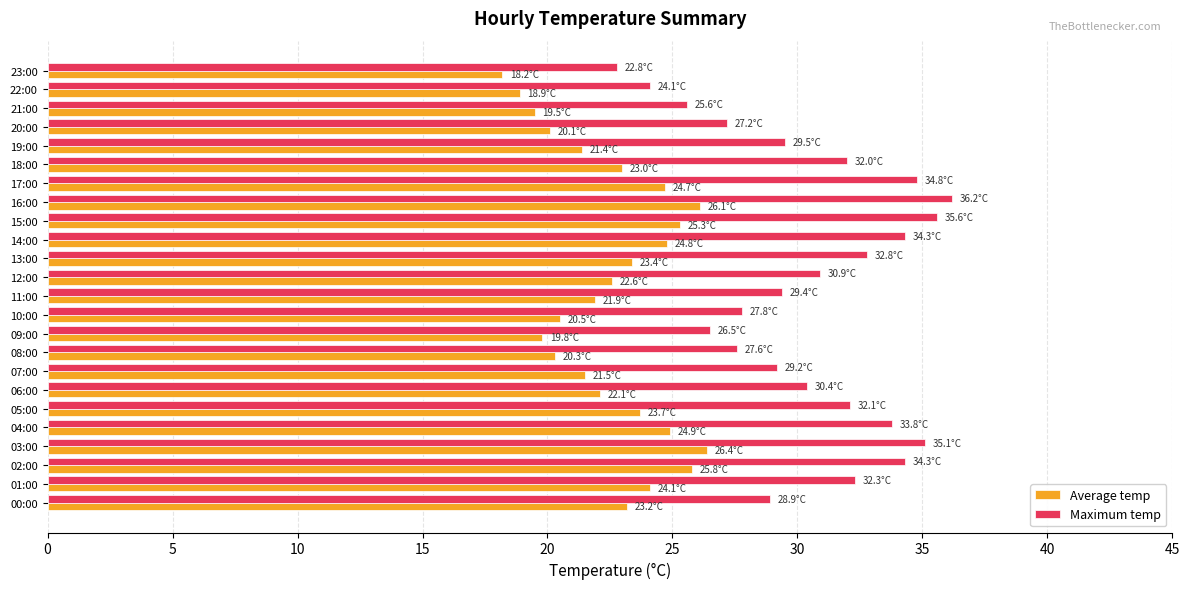

What is the difference between the Maximum temp values at 23:00 and 10:00?

5.0